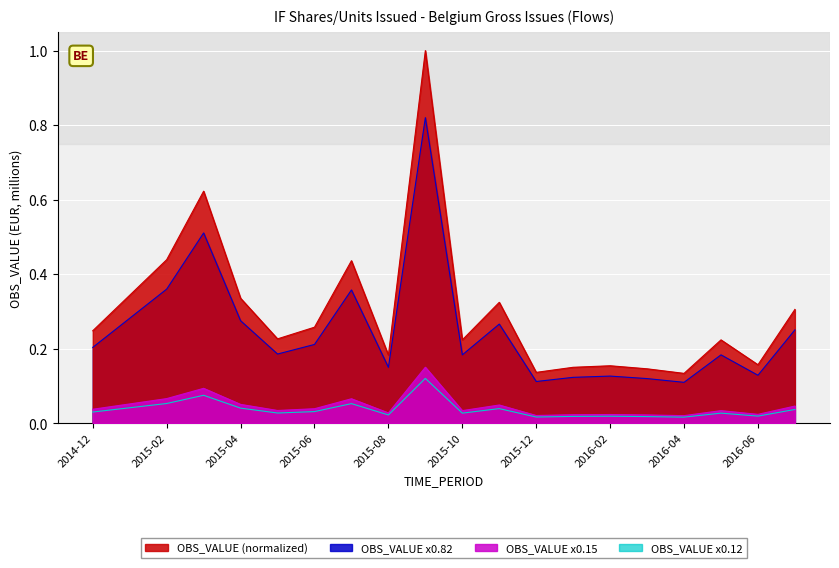

Between 2016-03 and 2015-09, which is larger?

2015-09